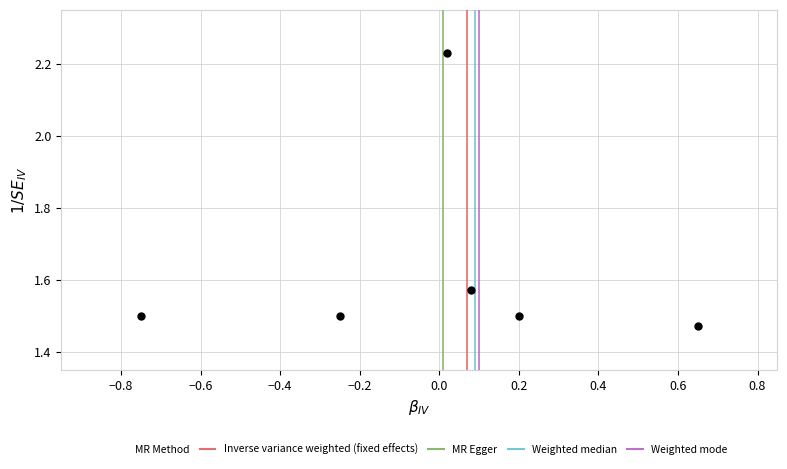

What is the range of Y values (max minus min)?

0.8